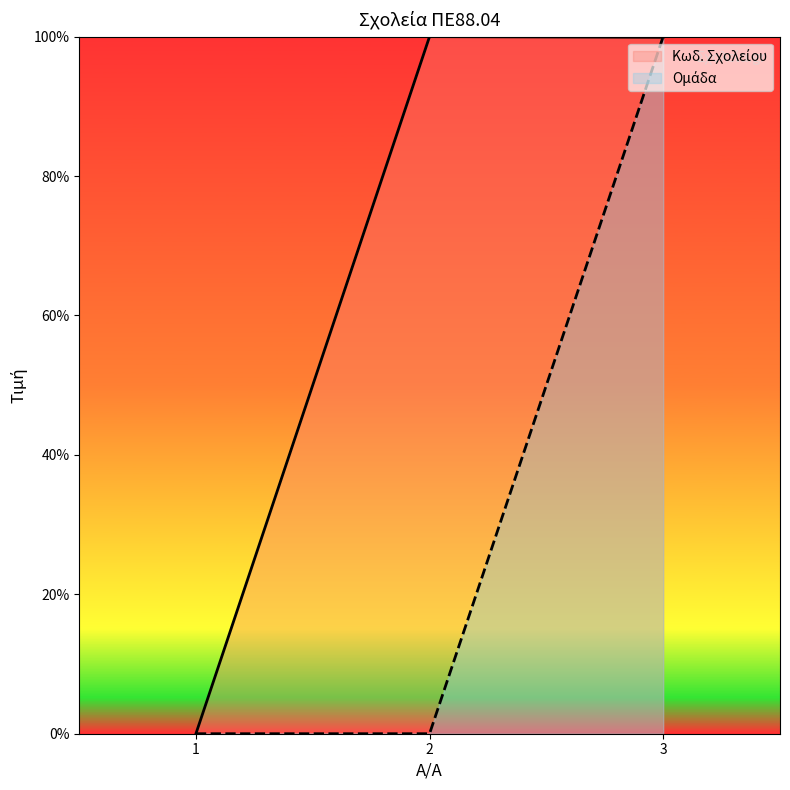

Is the value of Κωδ. Σχολείου at 3 greater than the value of Ομάδα at 3?

No